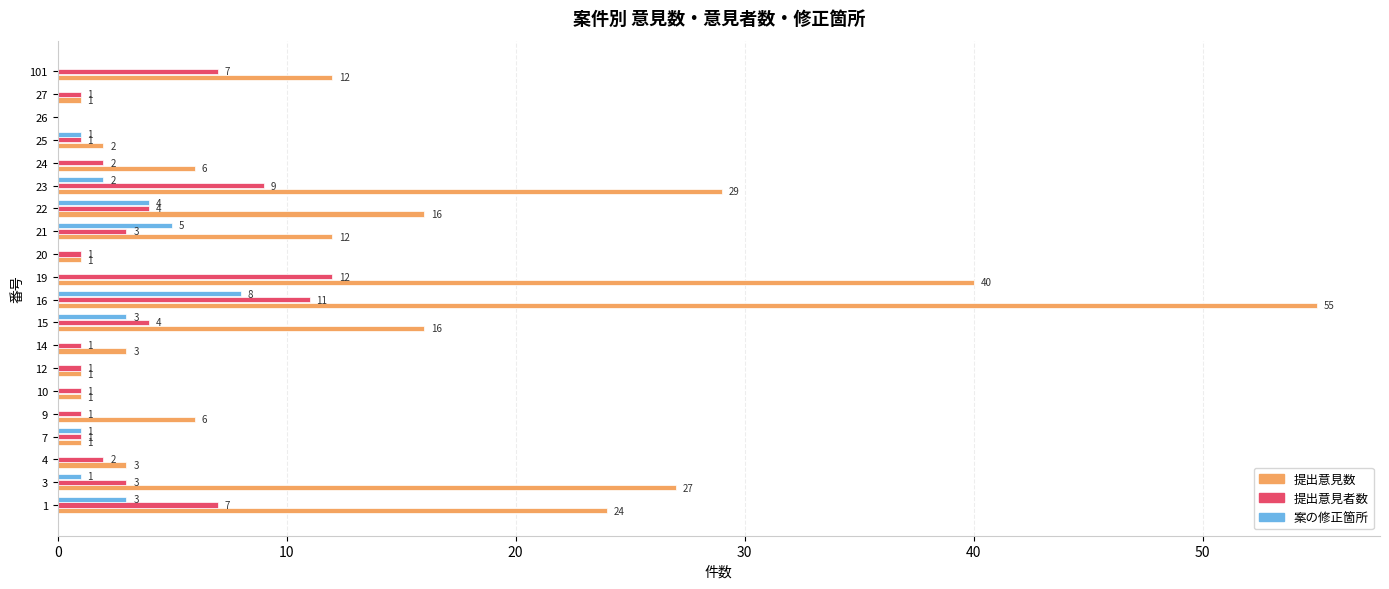

At which category is the sum across all series the highest?

16